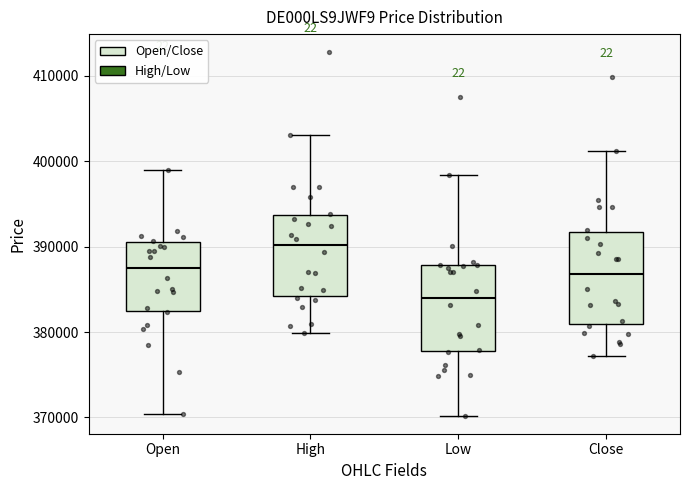

Reading left to right, read every box against the y-axis: the position of its median line, the range the box covers, and the ends of its whiskers. The values are not printed on the chart, so give them approximately, as read against the axis.

Open: median 388000, box 382000 to 390000, whiskers 370000 to 399000
High: median 390000, box 384000 to 394000, whiskers 380000 to 403000
Low: median 384000, box 378000 to 388000, whiskers 370000 to 398000
Close: median 387000, box 381000 to 392000, whiskers 377000 to 401000